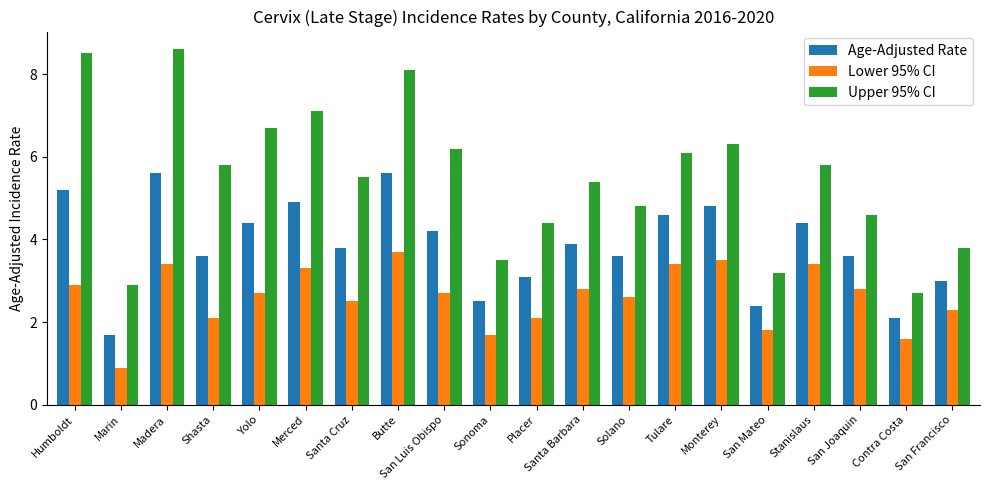

What is the difference between the maximum and second lowest values in the Lower 95% CI series?

2.1